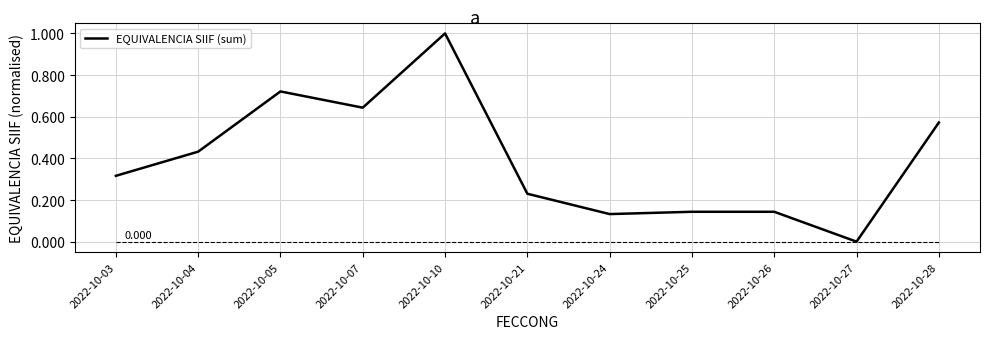

How many positive values are there?

10